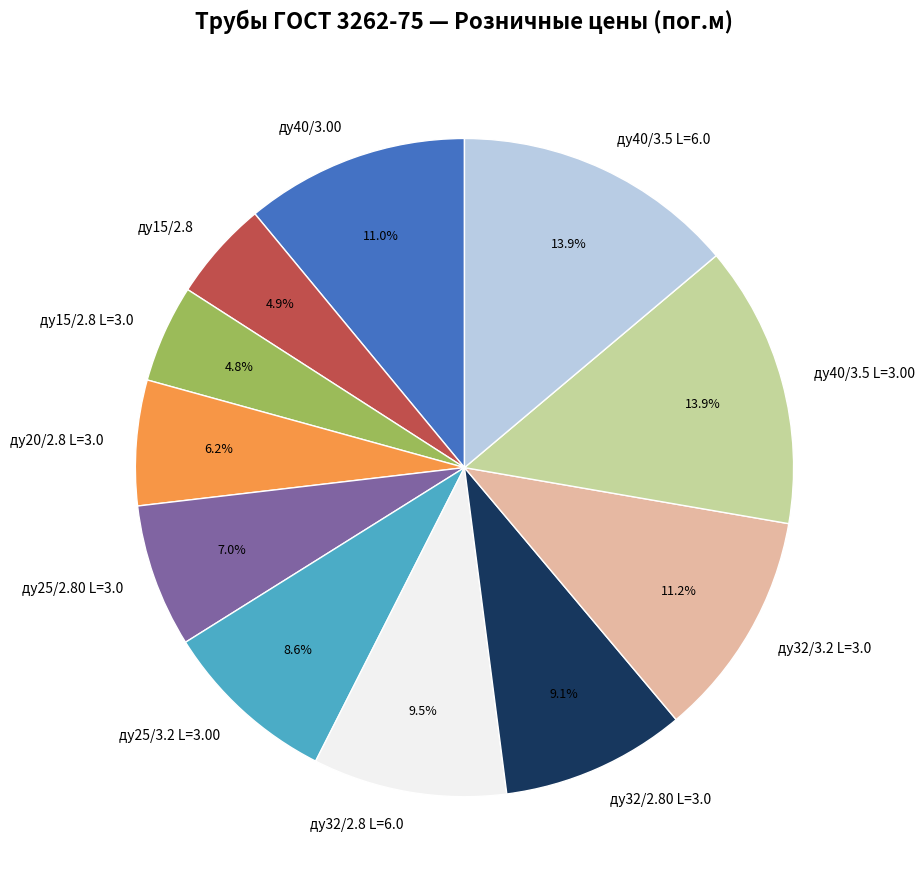

To the nearest percent, what is the average slice percentage?

9%